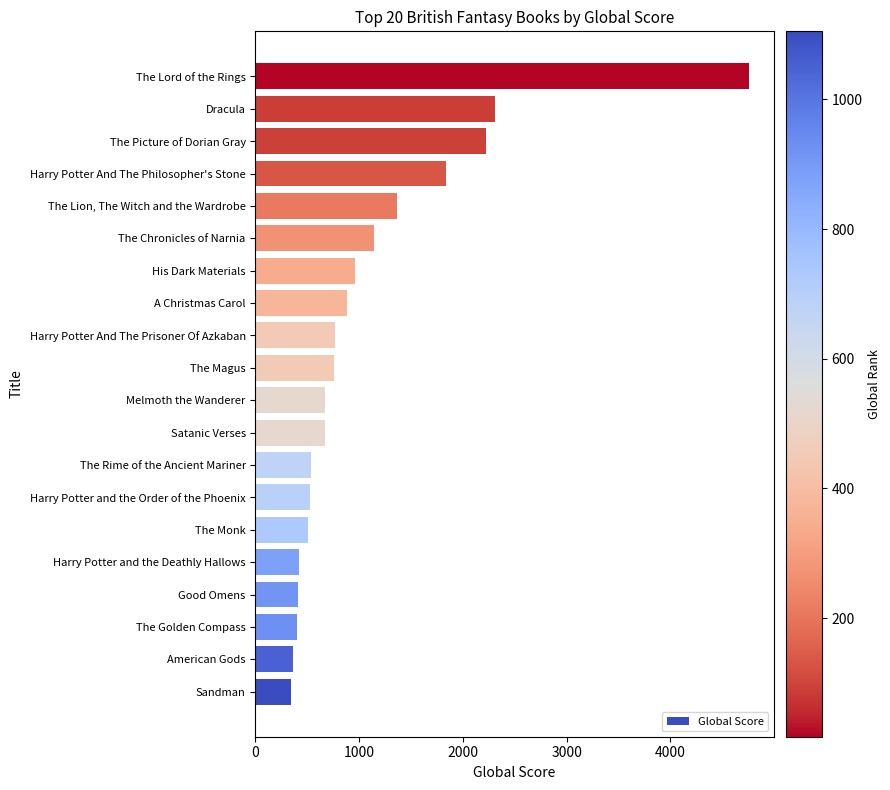

Where is the data nearest to the value 2552?

Dracula